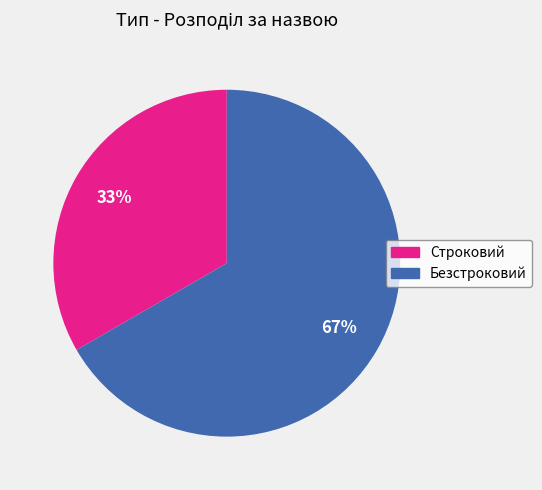

To the nearest percent, what is the combined percentage of Строковий and Безстроковий?

100%